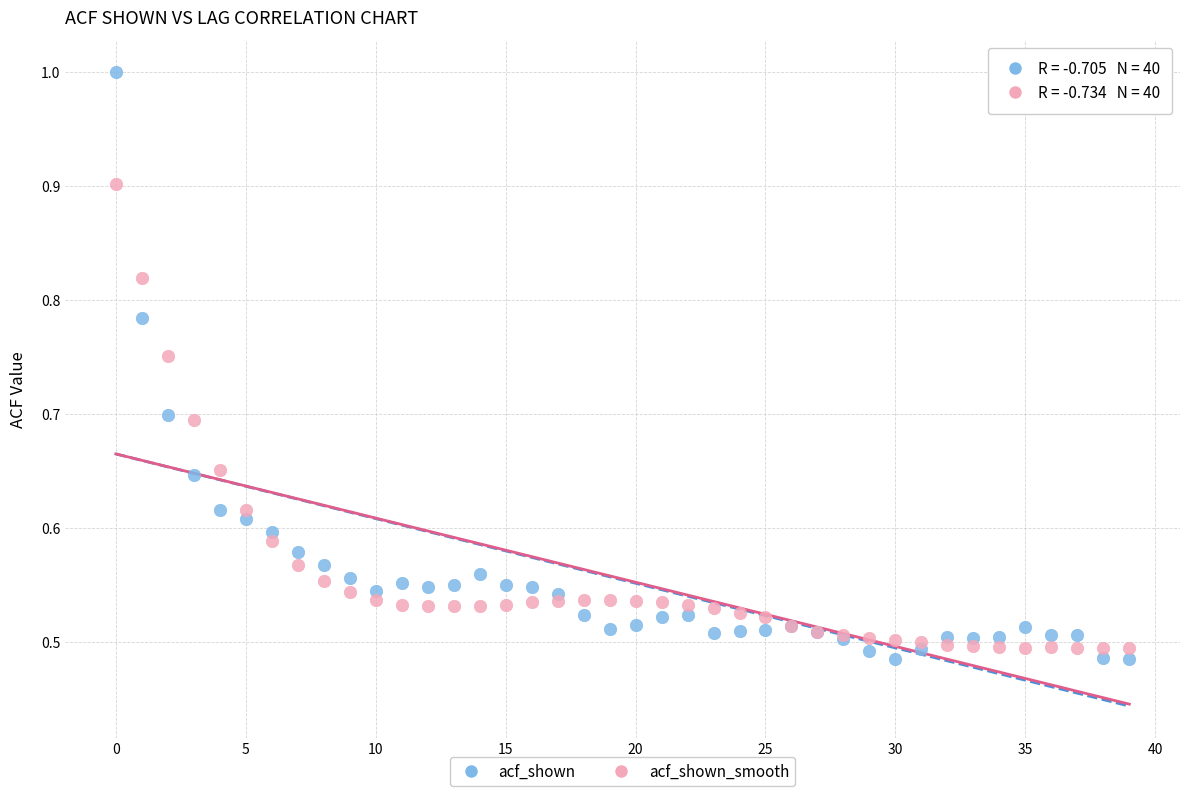

Which series reaches the maximum Y coordinate?

acf_shown